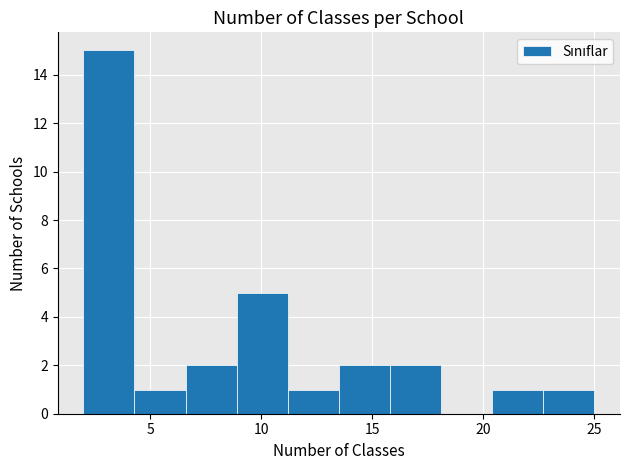

Which range on the x-axis has the tallest bar?

2.0 to 4.3